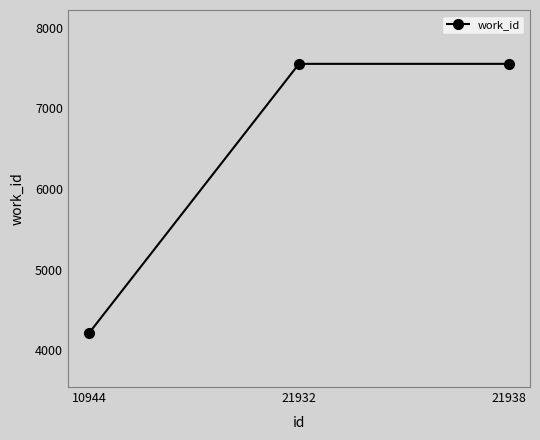

True or false: the data shows 4212 at 10944.

True